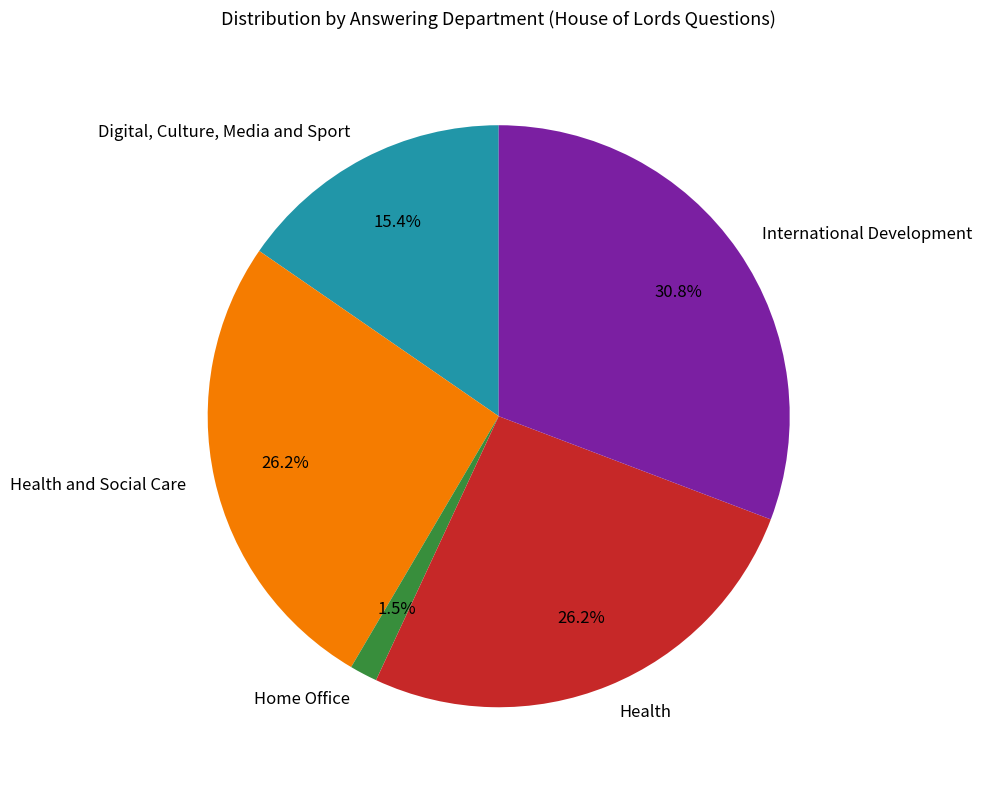

Approximately how many times larger is the value at International Development compared to Health and Social Care?

1.2